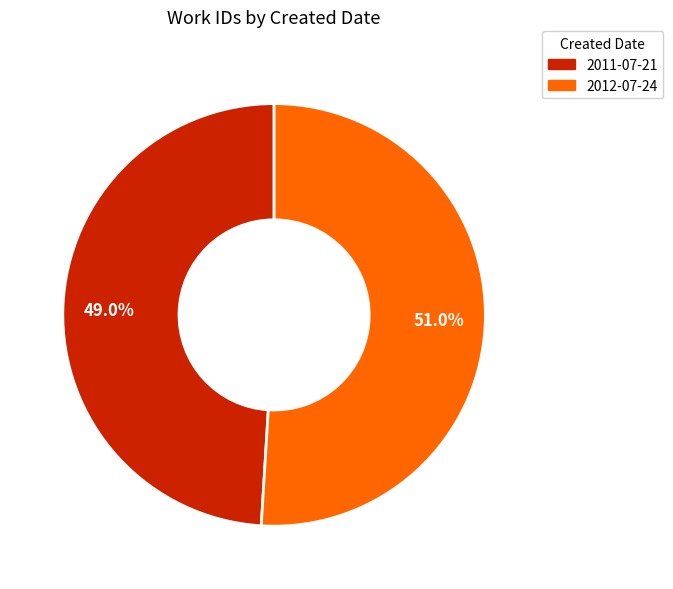

Which has a higher value, 2011-07-21 or 2012-07-24?

2012-07-24